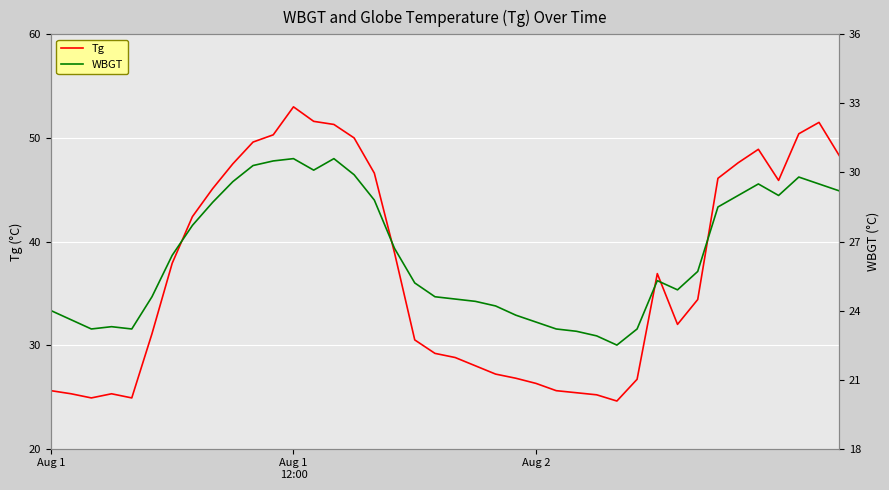

Where is Tg nearest to the value 38?

6